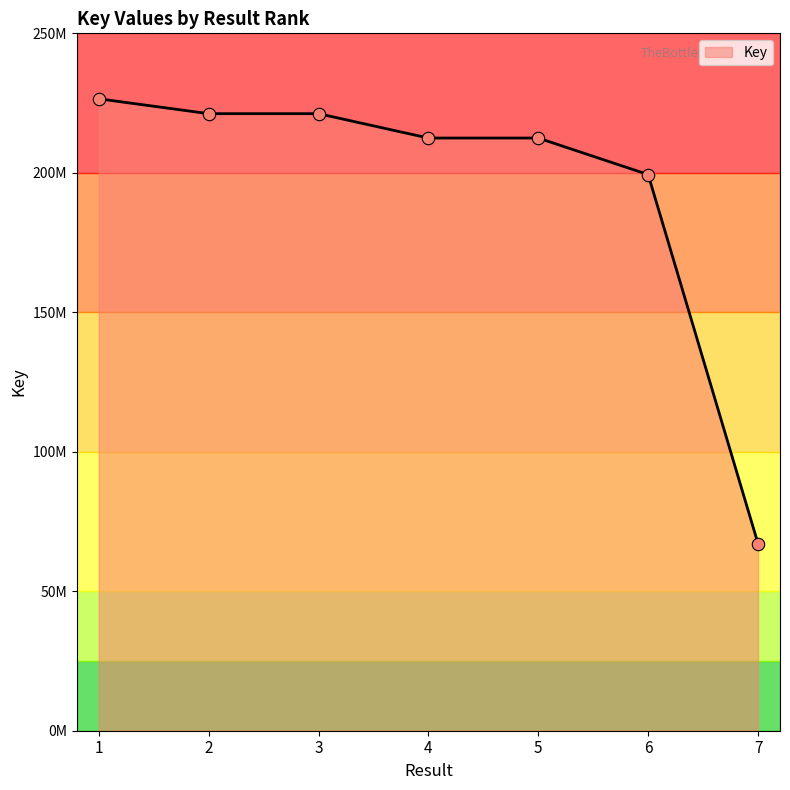

What is the ratio of the value at 1 to the value at 6?

1.1